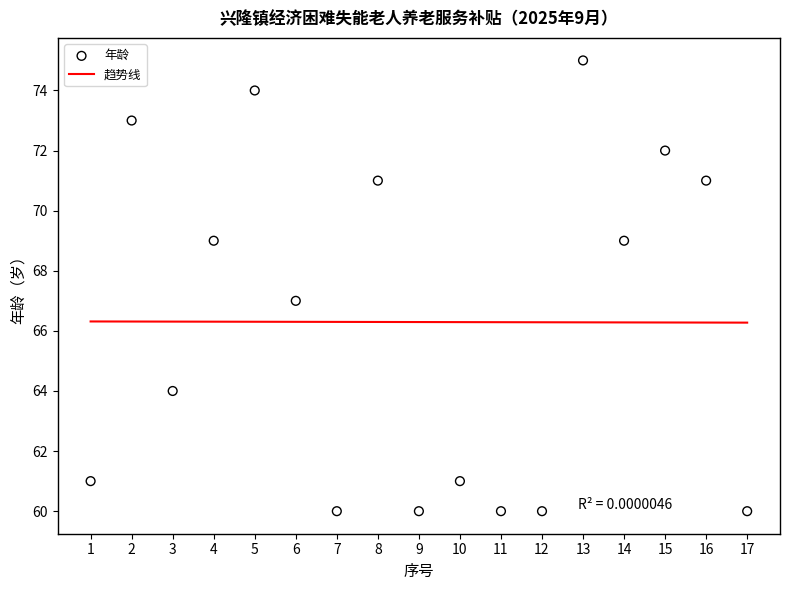

Which series has the largest Y range (max minus min)?

年龄